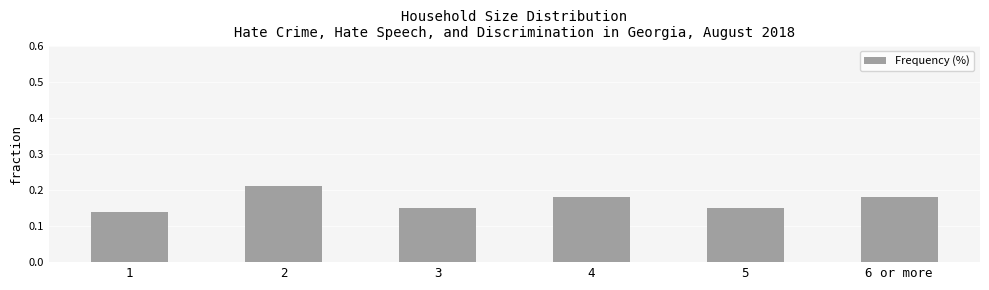

The value at 5 is 0.2. True or false?

False